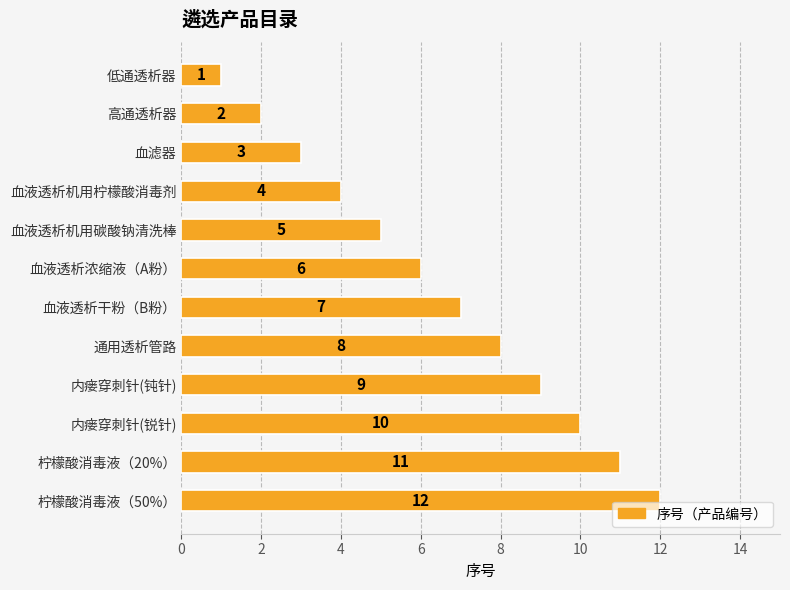

Rank the categories by value from highest to lowest.

柠檬酸消毒液（50%）, 柠檬酸消毒液（20%）, 内瘘穿刺针(锐针), 内瘘穿刺针(钝针), 通用透析管路, 血液透析干粉（B粉）, 血液透析浓缩液（A粉）, 血液透析机用碳酸钠清洗棒, 血液透析机用柠檬酸消毒剂, 血滤器, 高通透析器, 低通透析器